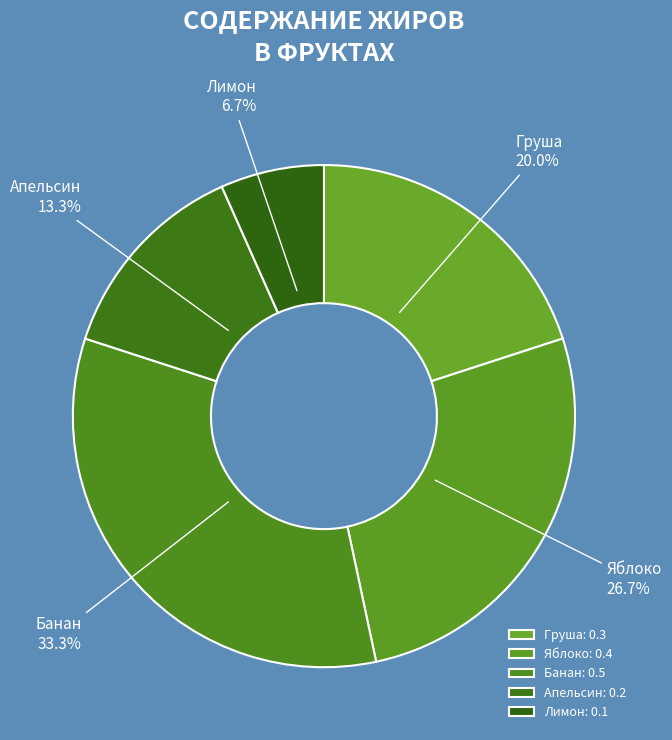

Rank the categories by value from lowest to highest.

Лимон, Апельсин, Груша, Яблоко, Банан